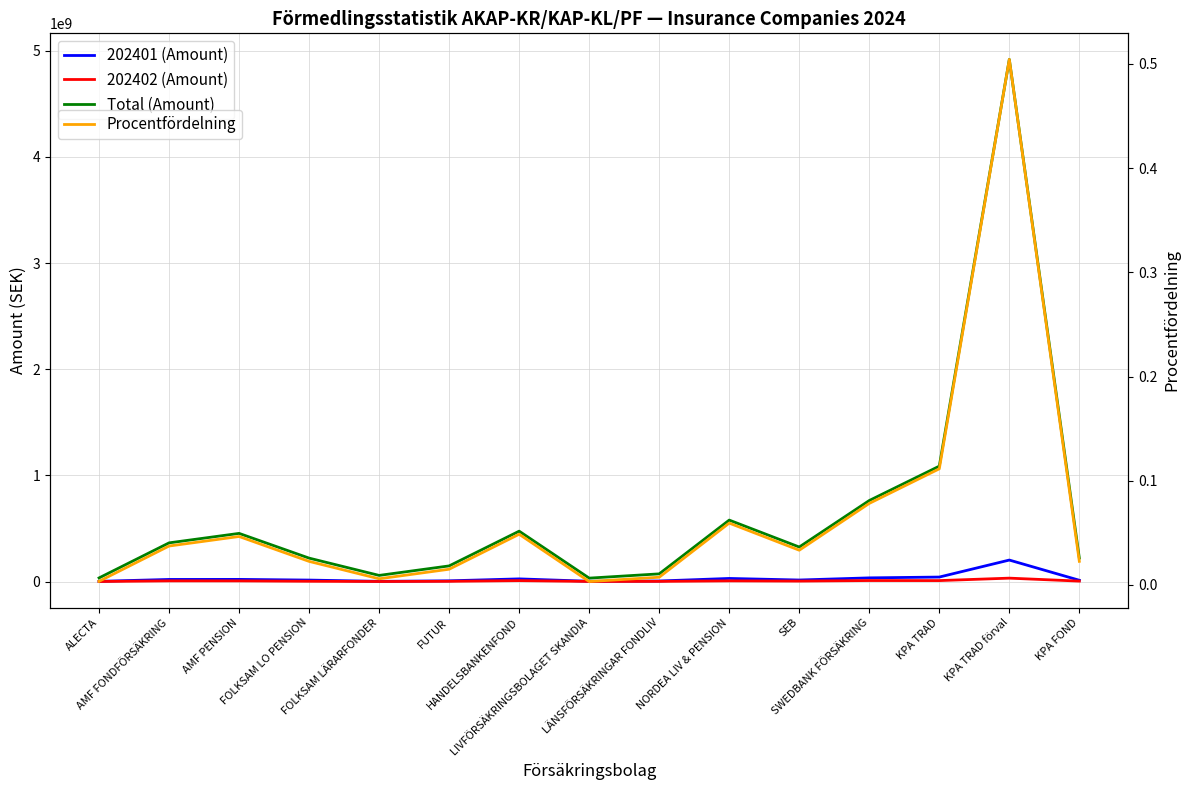

True or false: Procentfördelning and Total (Amount) intersect in this chart.

False